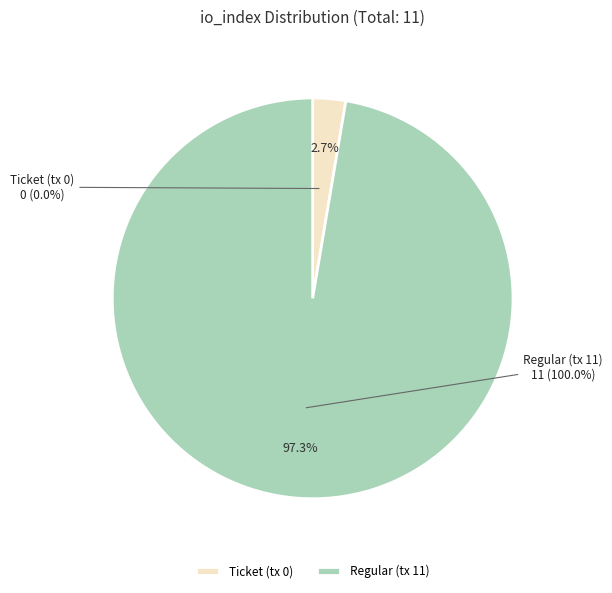

To the nearest percent, what is the difference between the largest and smallest slice percentages?

100%